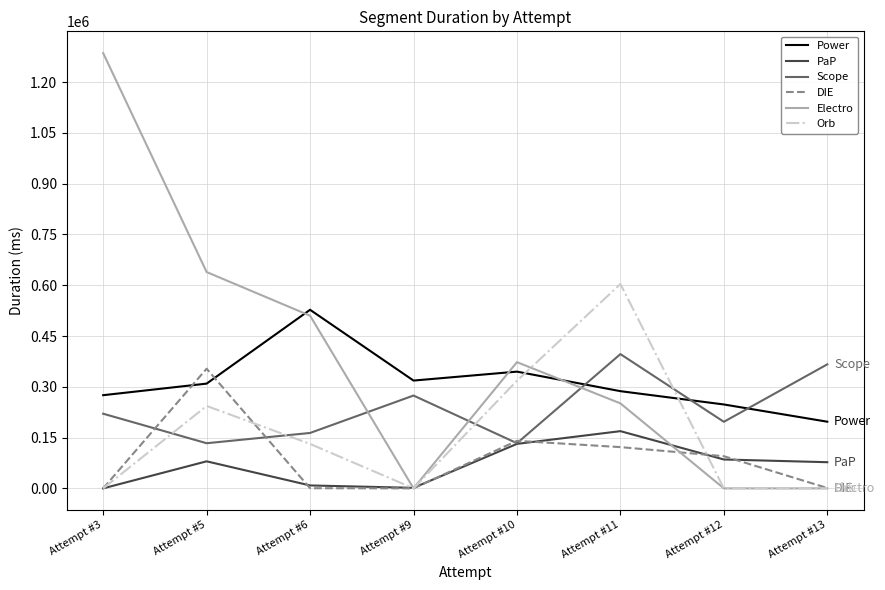

What are all the series names shown in the legend?

Power, PaP, Scope, DIE, Electro, Orb